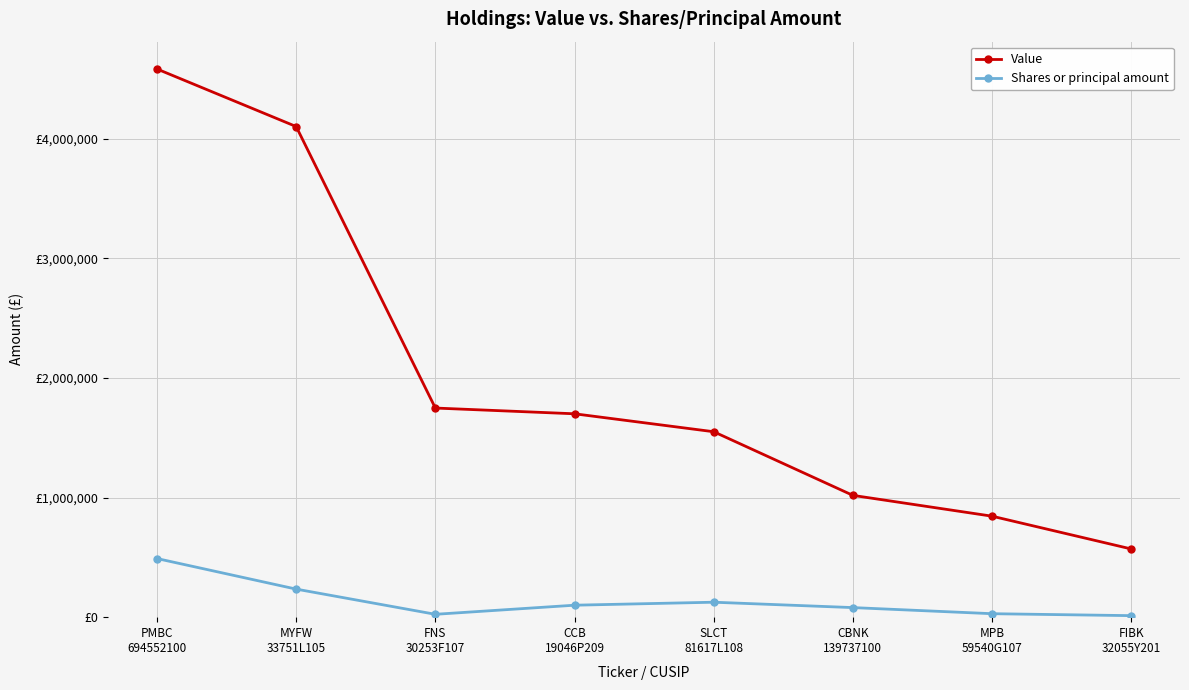

Does the chart have visible grid lines?

Yes